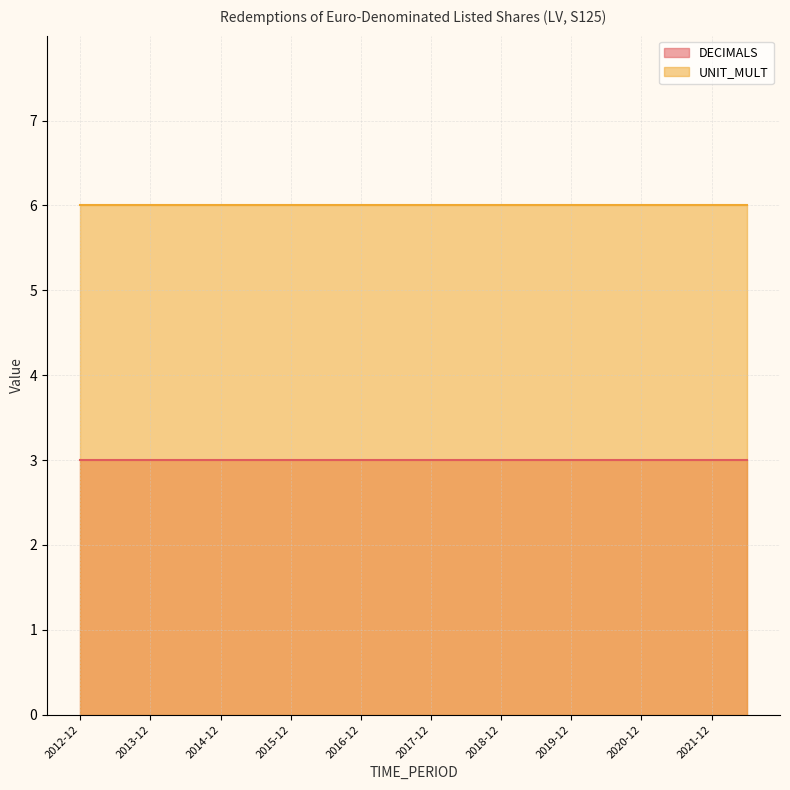

What is the highest value of the UNIT_MULT series?

6